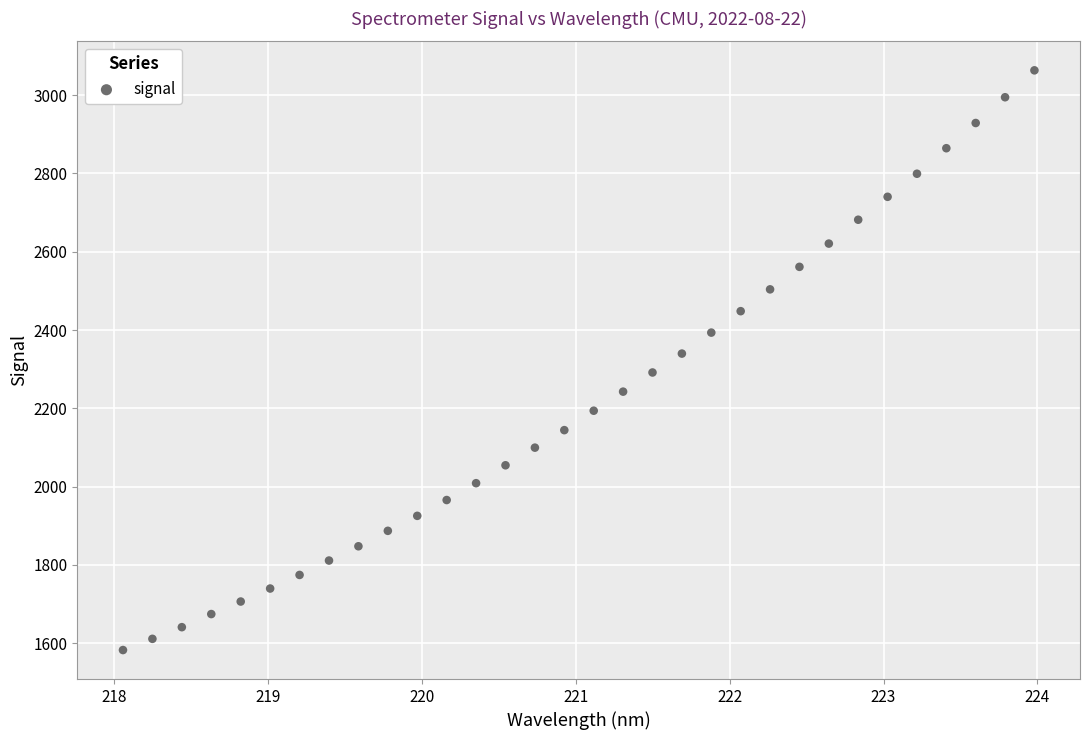

What is the range of X values (max minus min)?

5.9